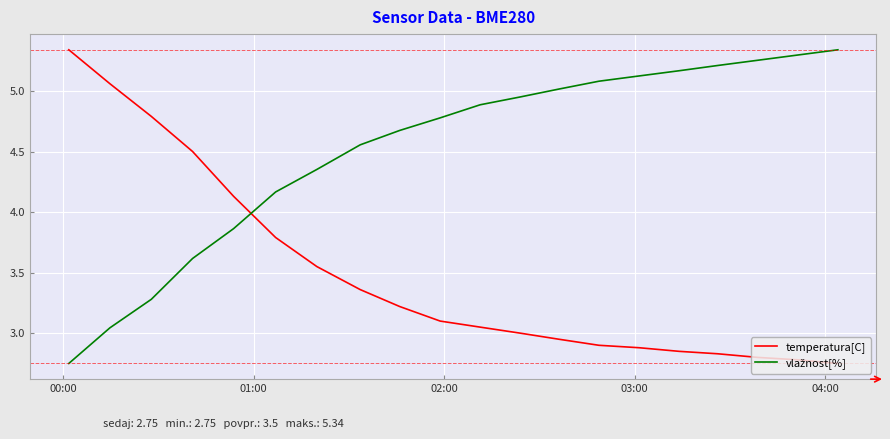

What is the difference between the maximum and minimum values in the temperatura[C] series?

2.6